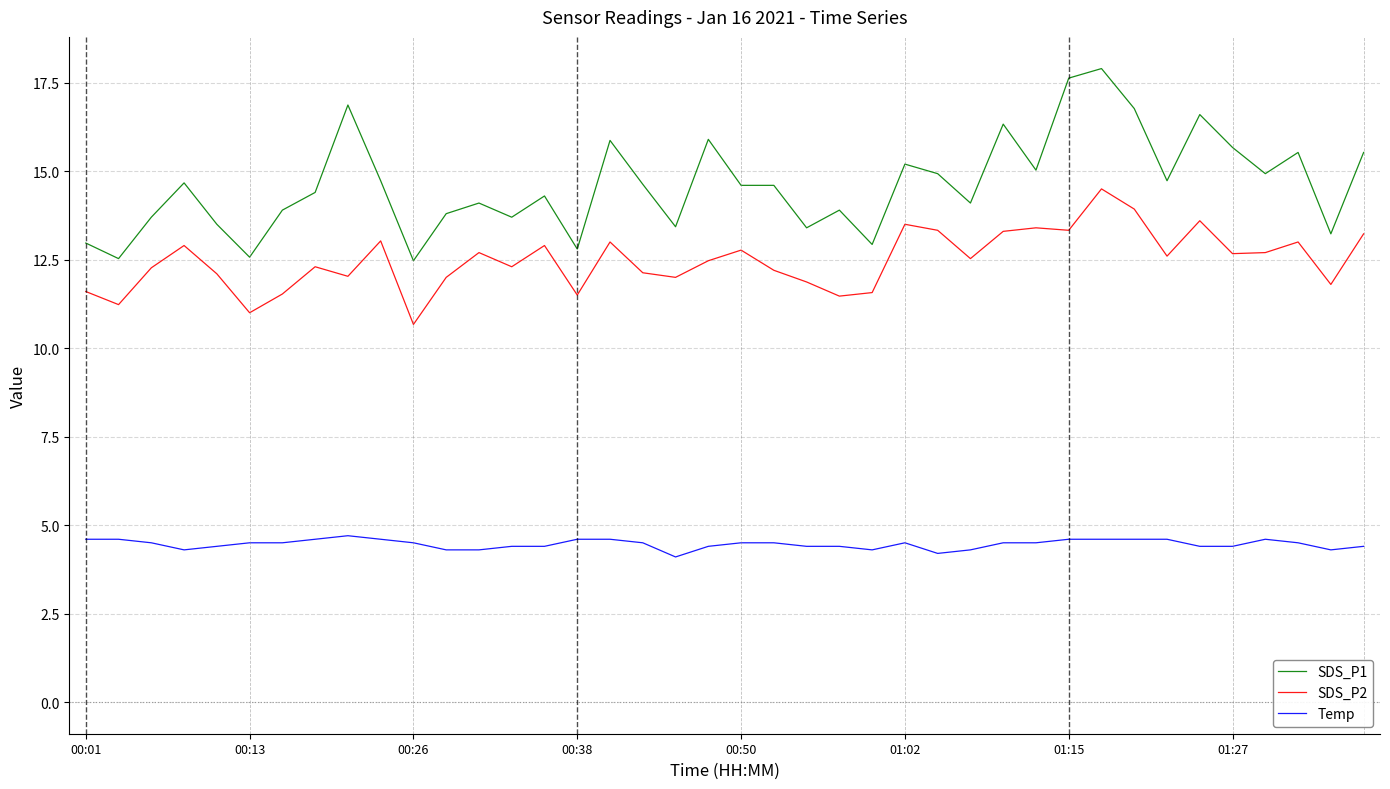

What is the difference between the maximum and minimum values in the SDS_P1 series?

5.4